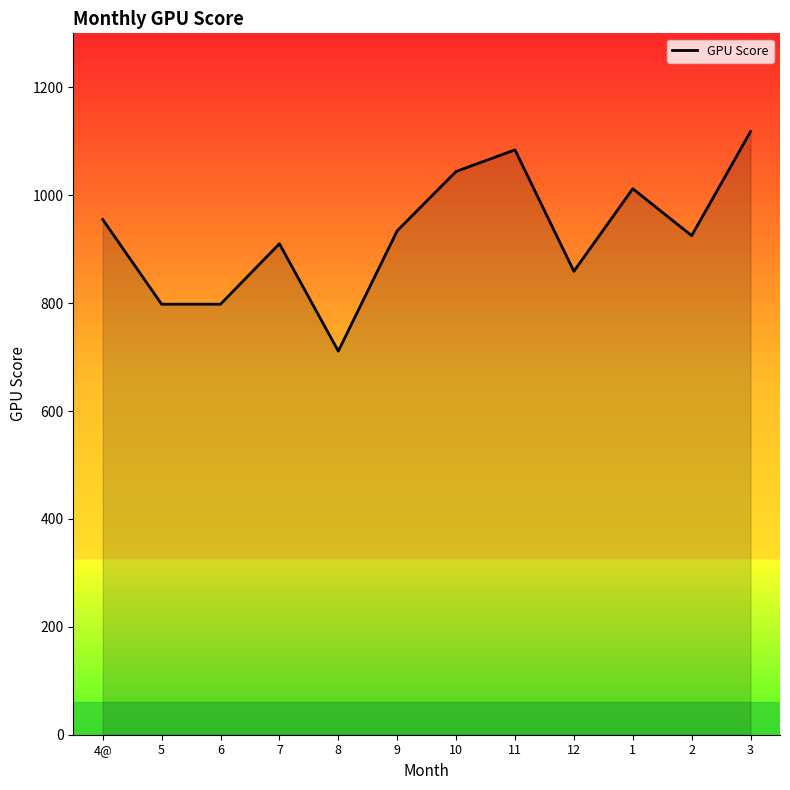

What is the difference between the maximum and minimum values?

407